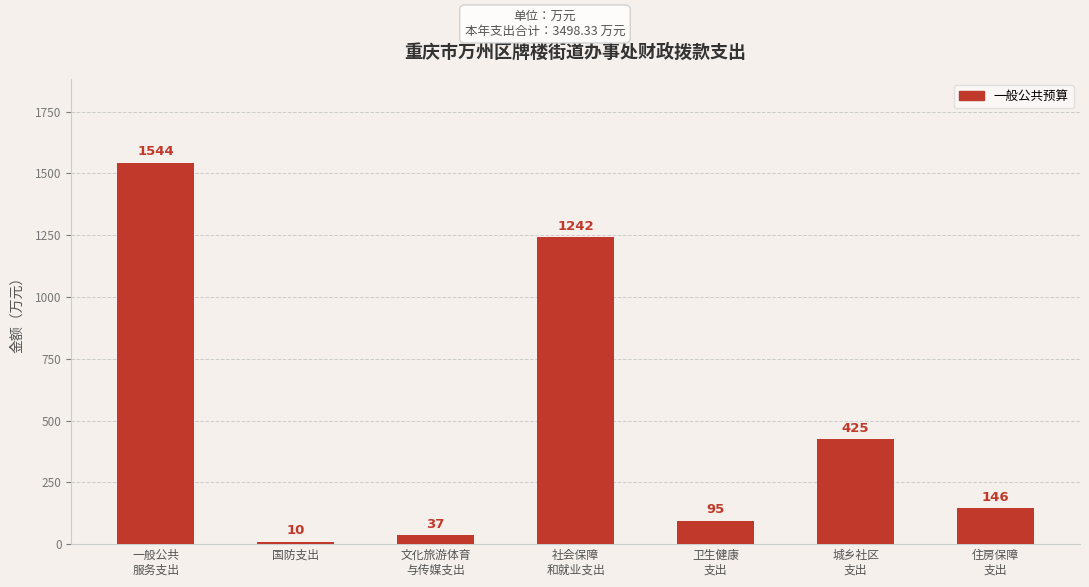

At which label does the data first exceed 145?

一般公共
服务支出